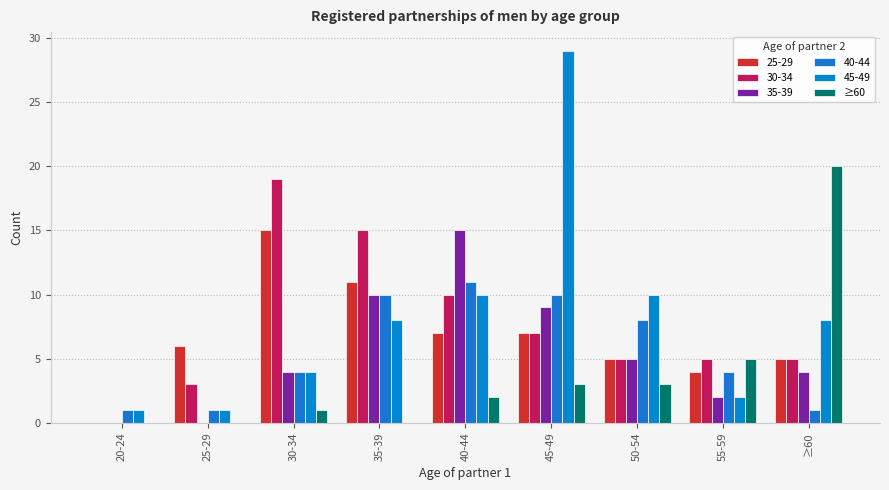

What is the label of the 8th bar from the left?

55-59